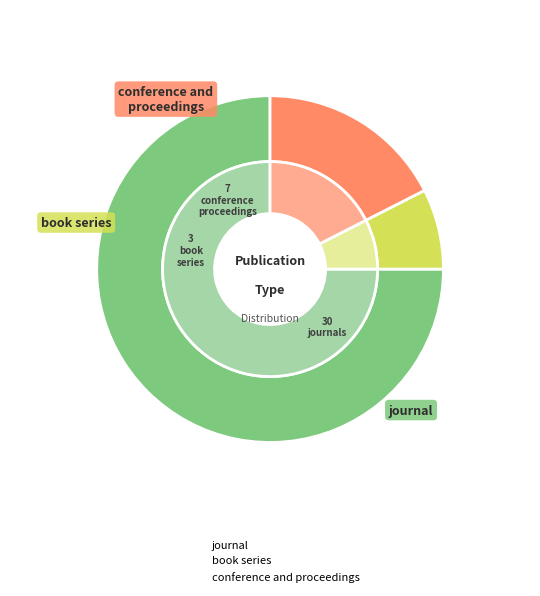

Combined, do journal and conference and proceedings account for over 50%?

Yes